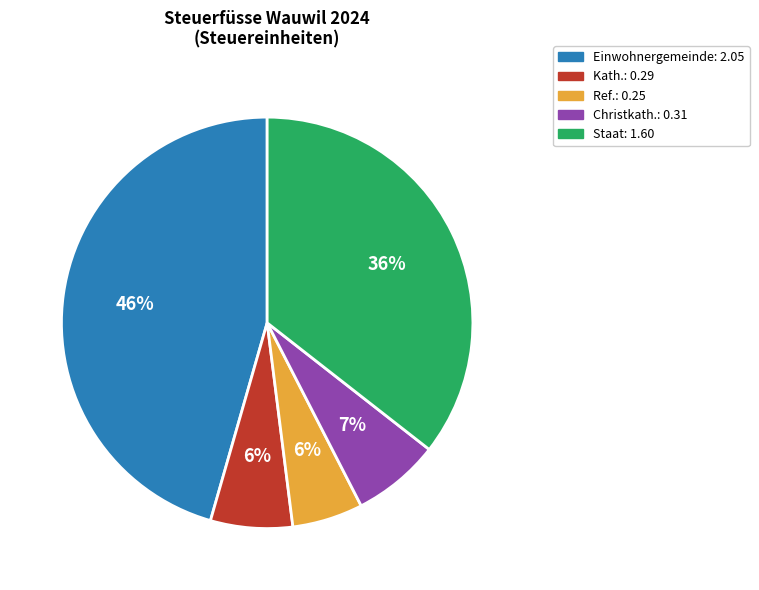

To the nearest percent, what is the combined percentage of Staat: 1.60 and Kath.: 0.29?

42%